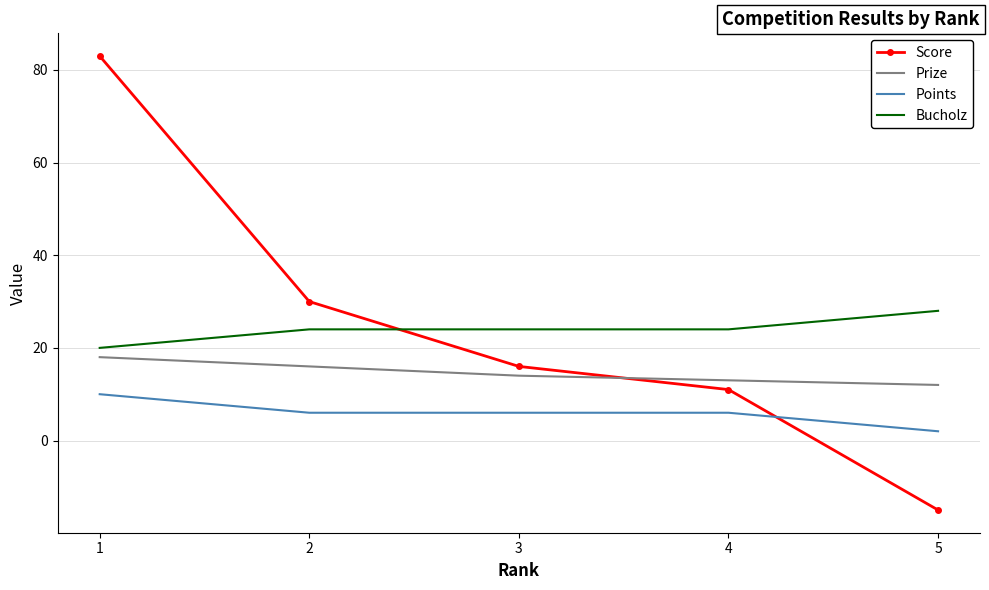

Rank the series by their maximum value, from lowest to highest.

Points, Prize, Bucholz, Score